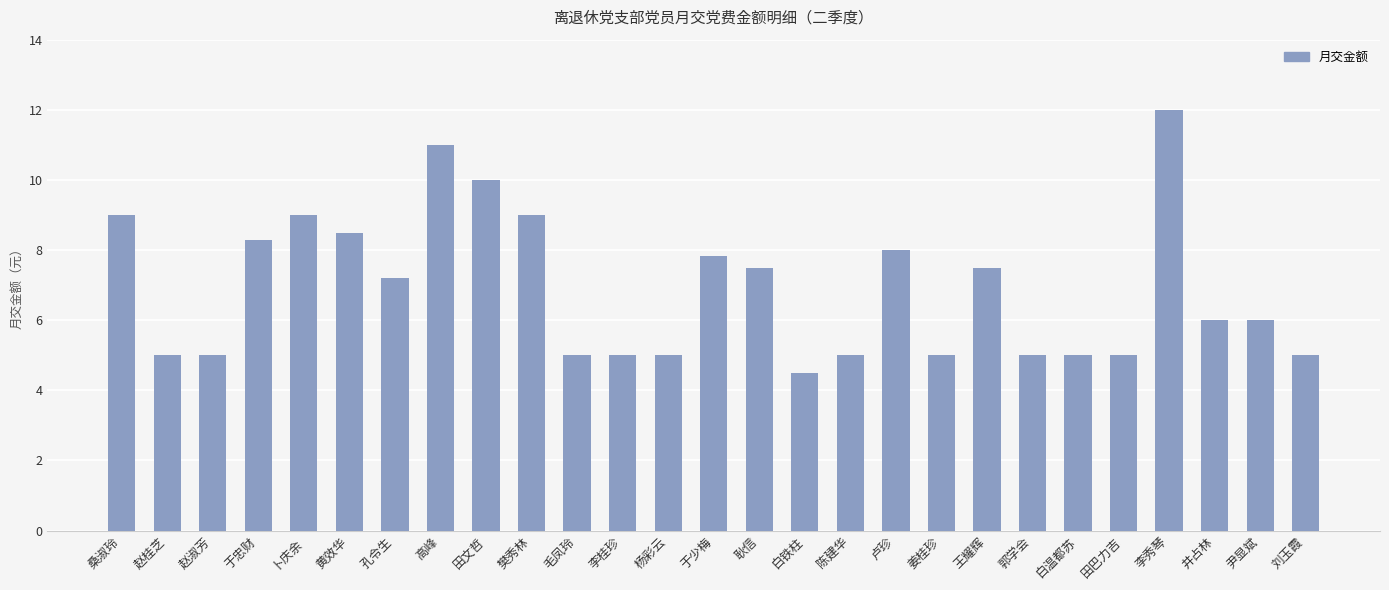

The value at 孔令生 is 7.2. True or false?

True